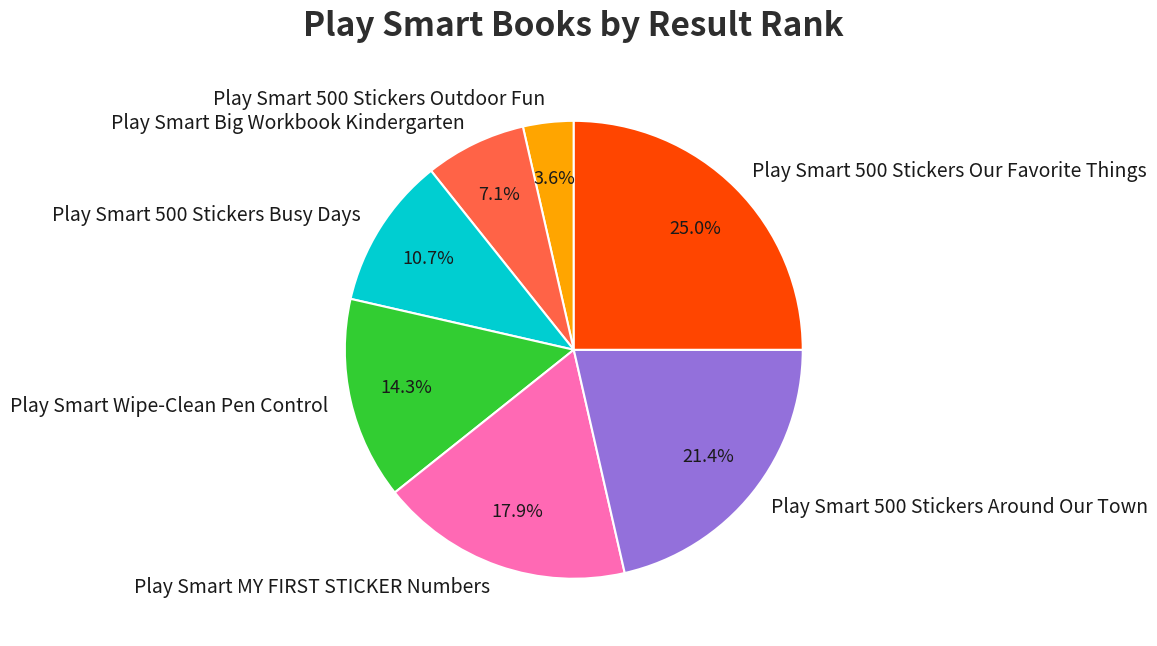

True or false: Play Smart 500 Stickers Around Our Town accounts for 21% of the total.

True